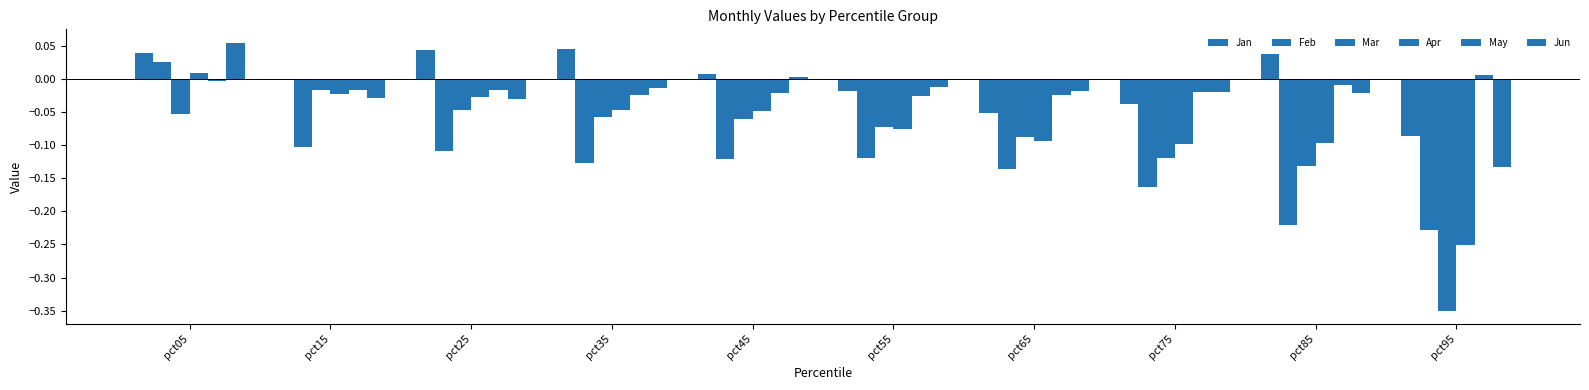

Are the bars horizontal?

No